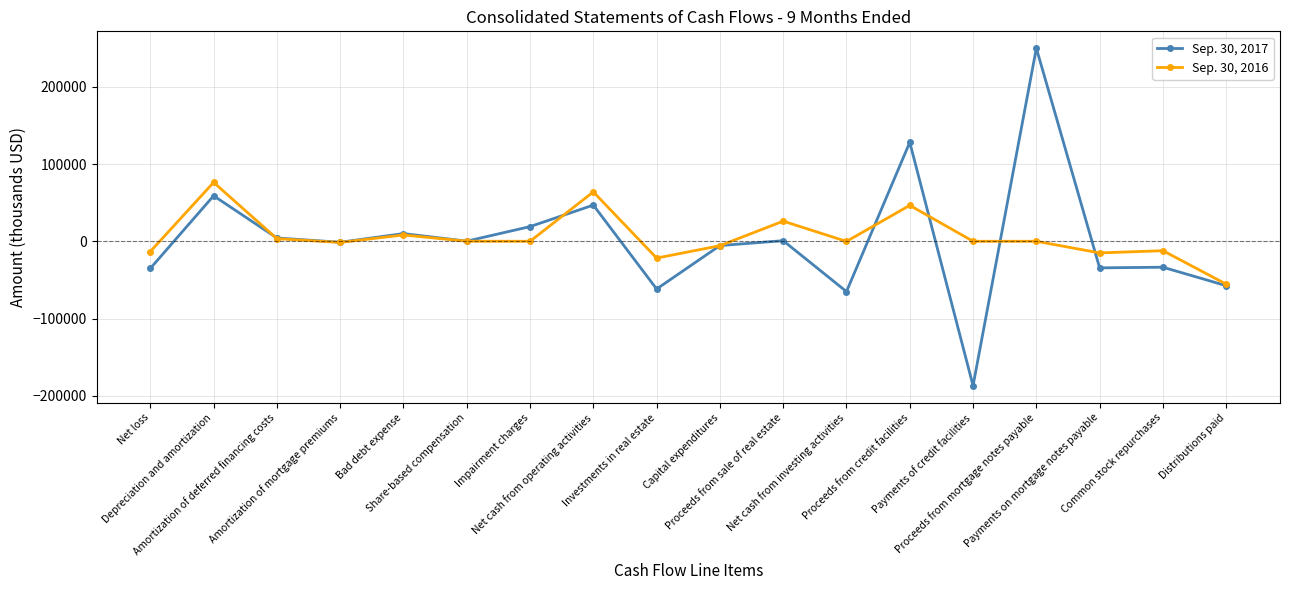

Which label corresponds to the largest value in the chart?

Proceeds from mortgage notes payable